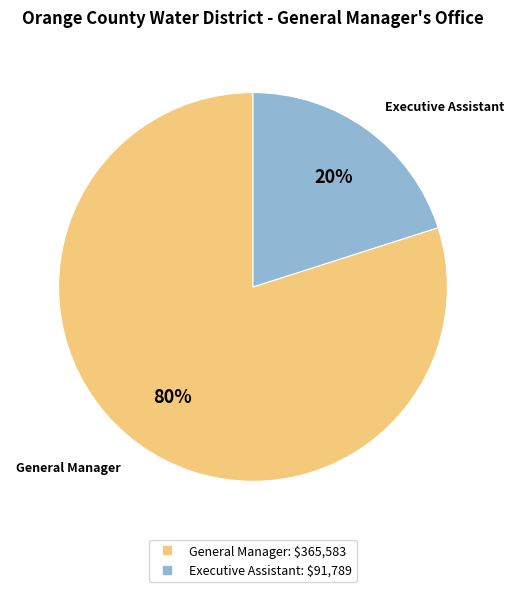

Which slice represents more than half of the pie?

General Manager